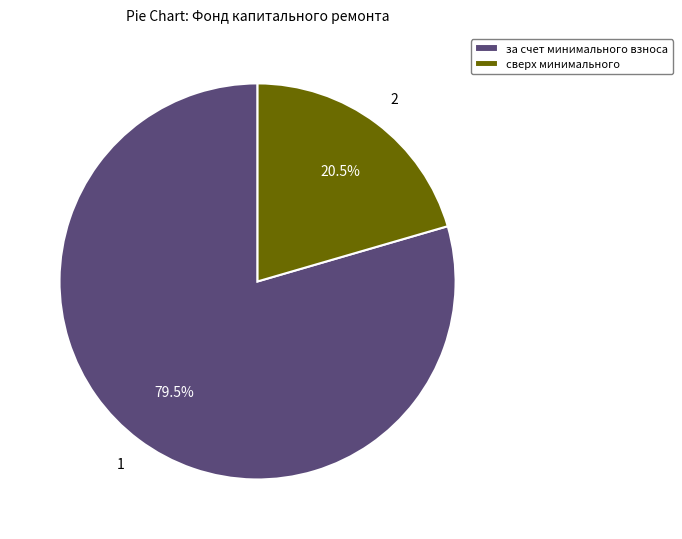

Which category has the biggest portion of the pie?

за счет минимального взноса